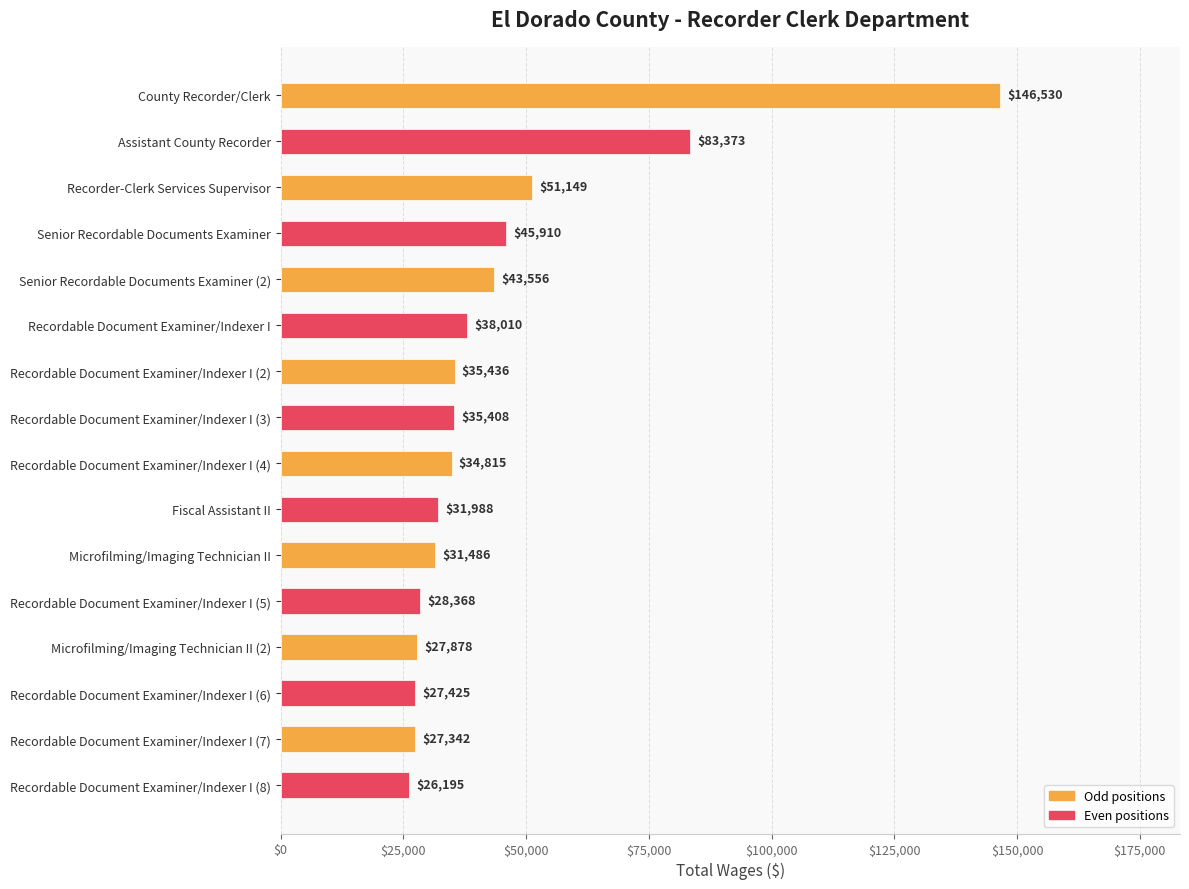

Count the number of categories in the chart.

16